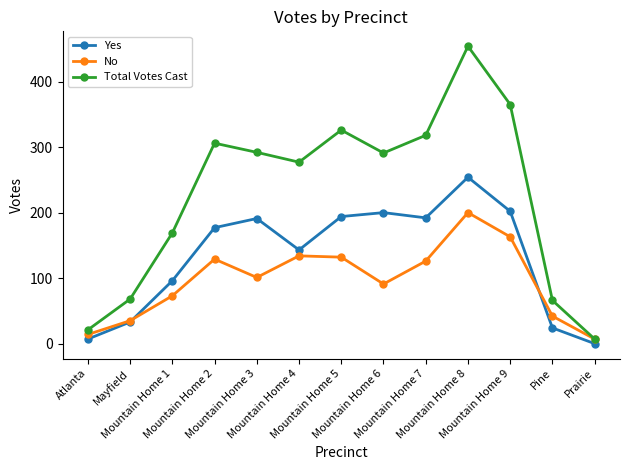

What position from the right is Mountain Home 3?

9